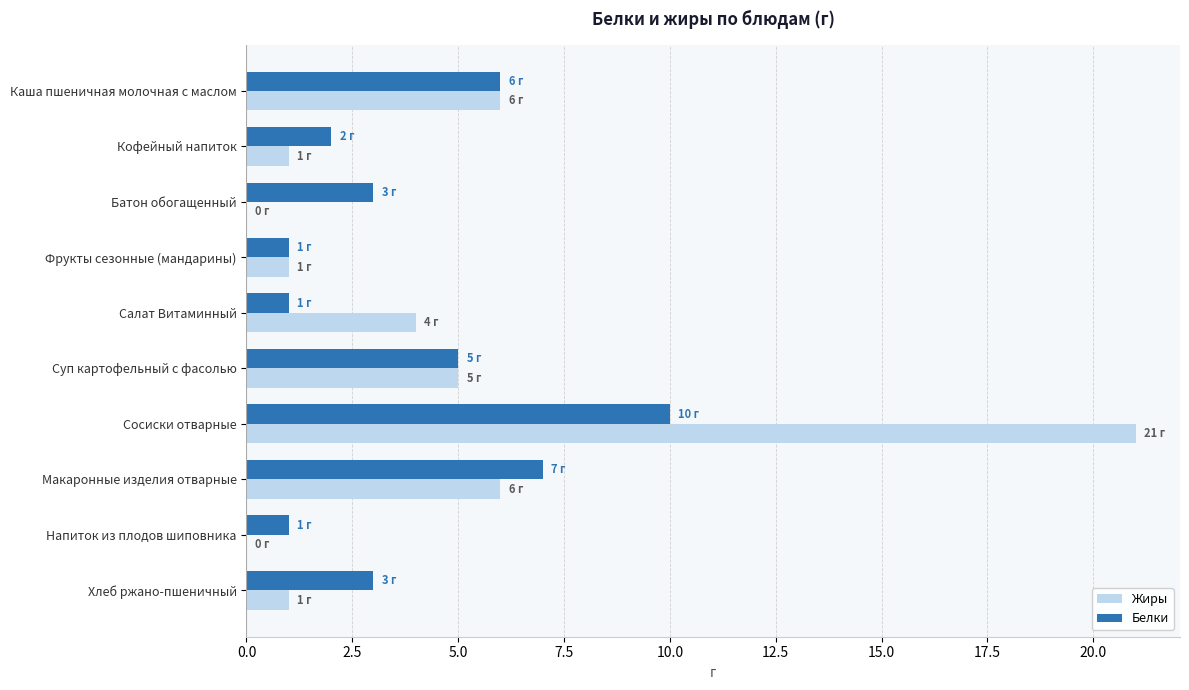

At which category is the sum across all series the highest?

Сосиски отварные